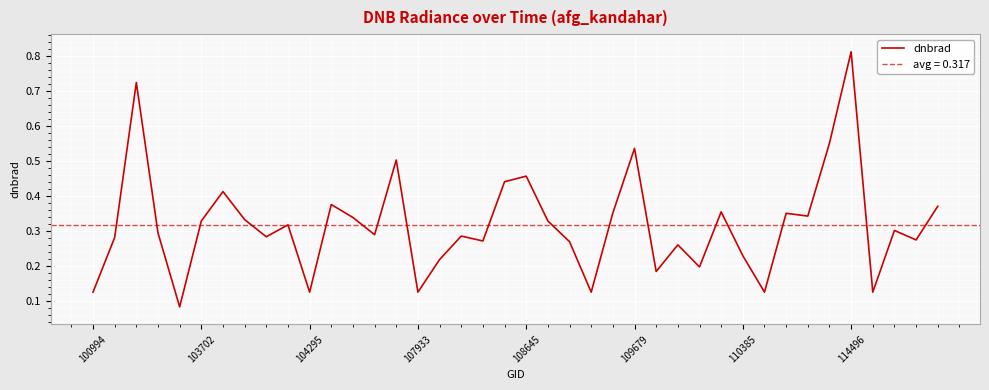

True or false: the data has more than 2 interior local peaks.

True